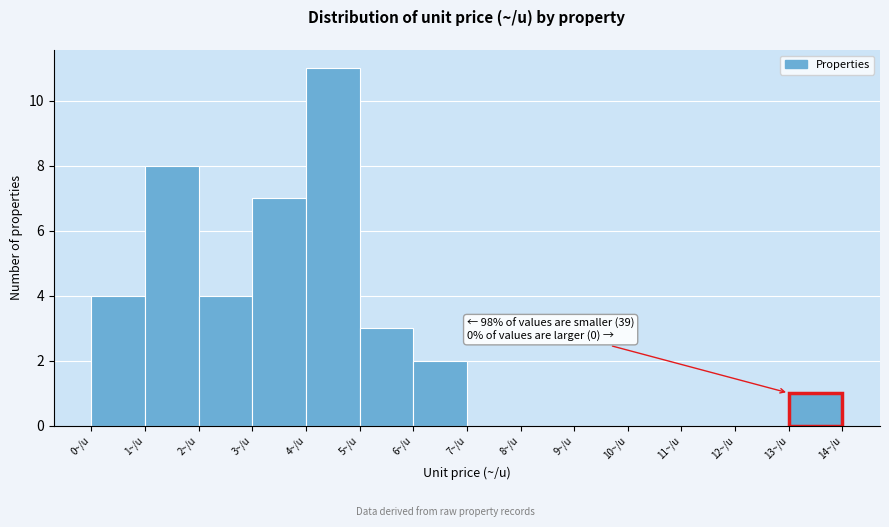

Over which range of the x-axis is the bar tallest?

4 to 5